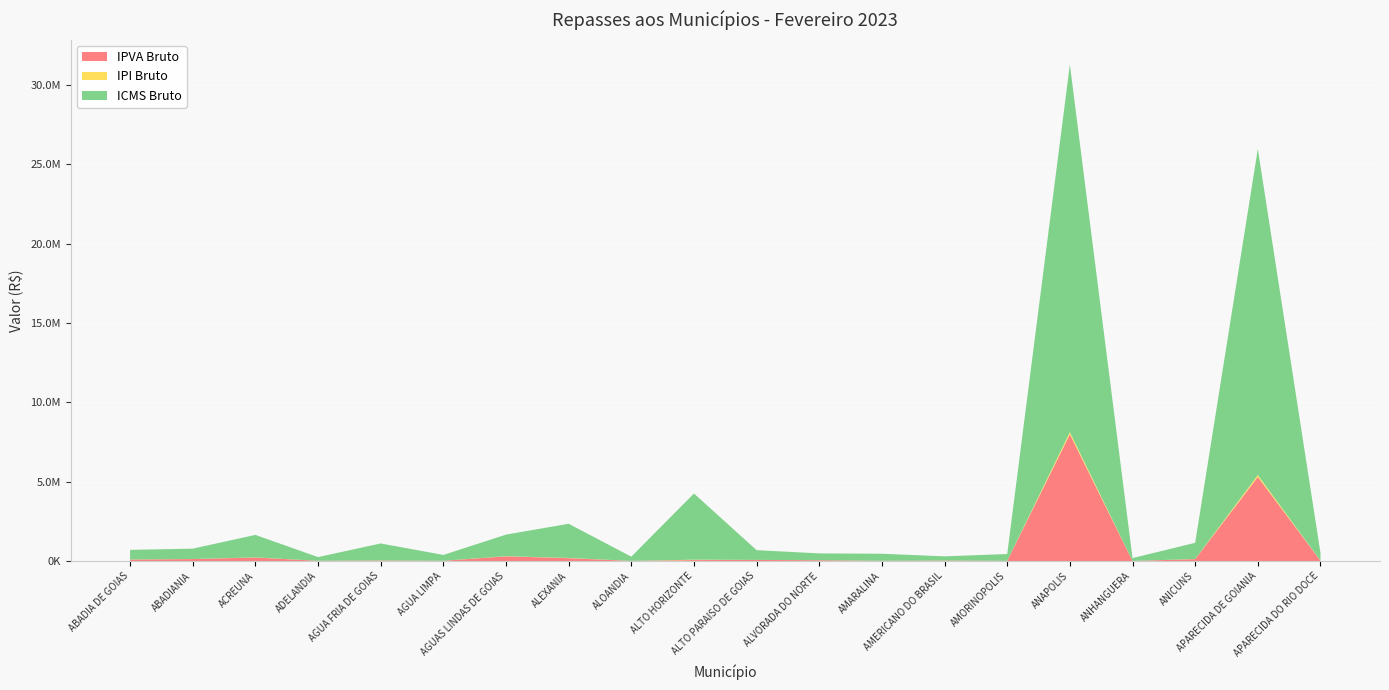

Reading right to left, list all the values displayed in this chart.

IPVA Bruto: APARECIDA DO RIO DOCE=25119.4	APARECIDA DE GOIANIA=5300237.9	ANICUNS=121393.8	ANHANGUERA=6246.9	ANAPOLIS=7989283.6	AMORINOPOLIS=12054.3	AMERICANO DO BRASIL=30331.1	AMARALINA=13196.3	ALVORADA DO NORTE=50794.2	ALTO PARAISO DE GOIAS=69198.2	ALTO HORIZONTE=61114.5	ALOANDIA=8375.8	ALEXANIA=181518.9	AGUAS LINDAS DE GOIAS=297464.5	AGUA LIMPA=14629.2	AGUA FRIA DE GOIAS=32597.9	ADELANDIA=16628.1	ACREUNA=220821.0	ABADIANIA=125524.9	ABADIA DE GOIAS=93992.4
IPI Bruto: APARECIDA DO RIO DOCE=2711.7	APARECIDA DE GOIANIA=116550.3	ANICUNS=5792.2	ANHANGUERA=1019.1	ANAPOLIS=131359.6	AMORINOPOLIS=2424.2	AMERICANO DO BRASIL=1496.2	AMARALINA=2524.0	ALVORADA DO NORTE=2430.8	ALTO PARAISO DE GOIAS=3473.2	ALTO HORIZONTE=23662.1	ALOANDIA=1503.6	ALEXANIA=12221.1	AGUAS LINDAS DE GOIAS=7715.6	AGUA LIMPA=2089.8	AGUA FRIA DE GOIAS=6066.4	ADELANDIA=1314.9	ACREUNA=8040.7	ABADIANIA=3695.1	ABADIA DE GOIAS=3440.7
ICMS Bruto: APARECIDA DO RIO DOCE=478262.7	APARECIDA DE GOIANIA=20555920.1	ANICUNS=1021577.9	ANHANGUERA=179740.7	ANAPOLIS=23167839.3	AMORINOPOLIS=427554.2	AMERICANO DO BRASIL=263881.6	AMARALINA=445151.5	ALVORADA DO NORTE=428711.4	ALTO PARAISO DE GOIAS=612575.2	ALTO HORIZONTE=4173266.6	ALOANDIA=265185.8	ALEXANIA=2155437.0	AGUAS LINDAS DE GOIAS=1360801.4	AGUA LIMPA=368581.9	AGUA FRIA DE GOIAS=1069918.8	ADELANDIA=231915.0	ACREUNA=1418132.3	ABADIANIA=651706.4	ABADIA DE GOIAS=606825.1